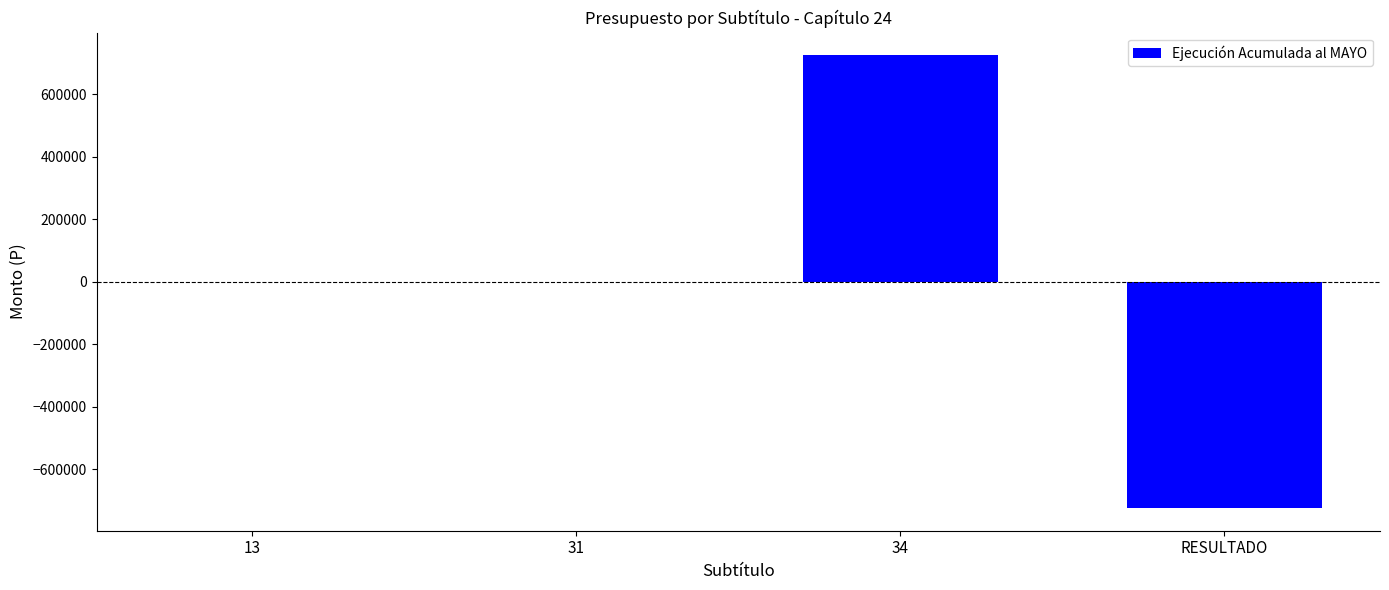

Between RESULTADO and 34, which is larger?

34